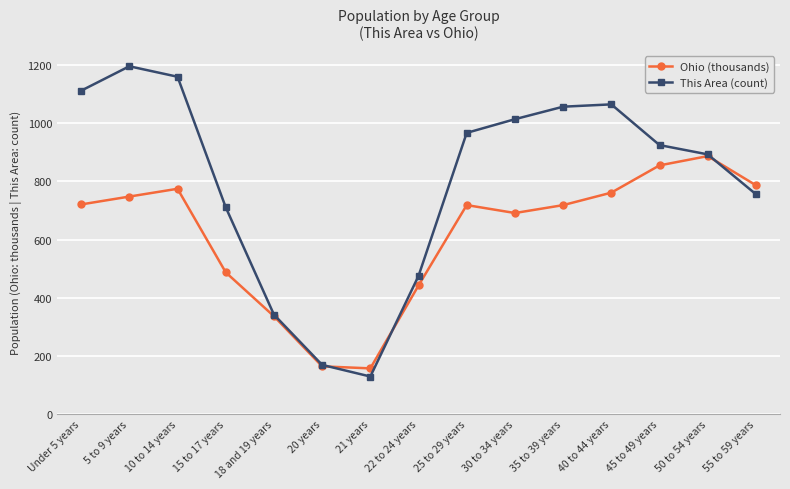

Rank the series by their average value, from lowest to highest.

Ohio (thousands), This Area (count)